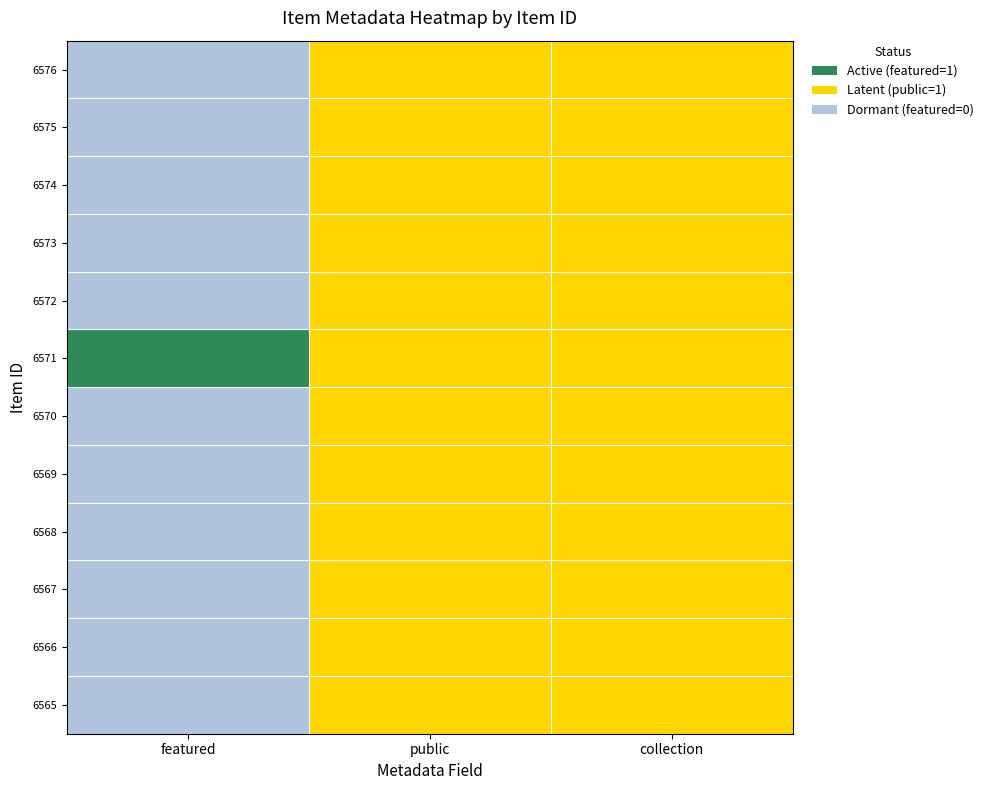

At how many categories does at least one series exceed 1?

1